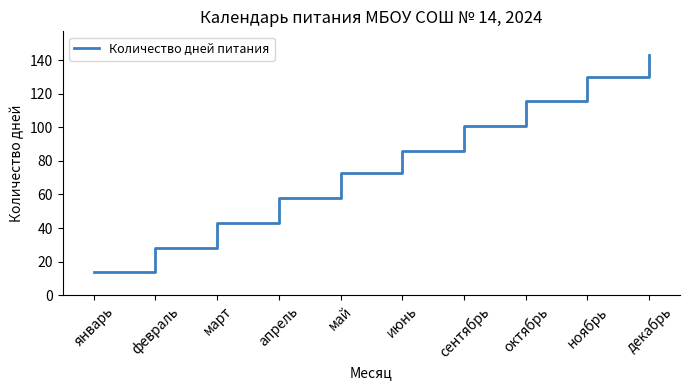

What position from the left is апрель?

4